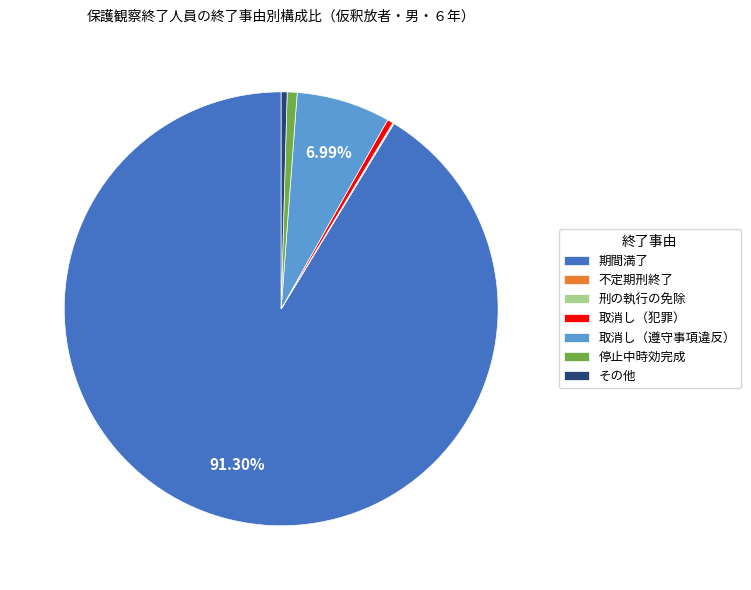

Which category has the biggest portion of the pie?

期間満了